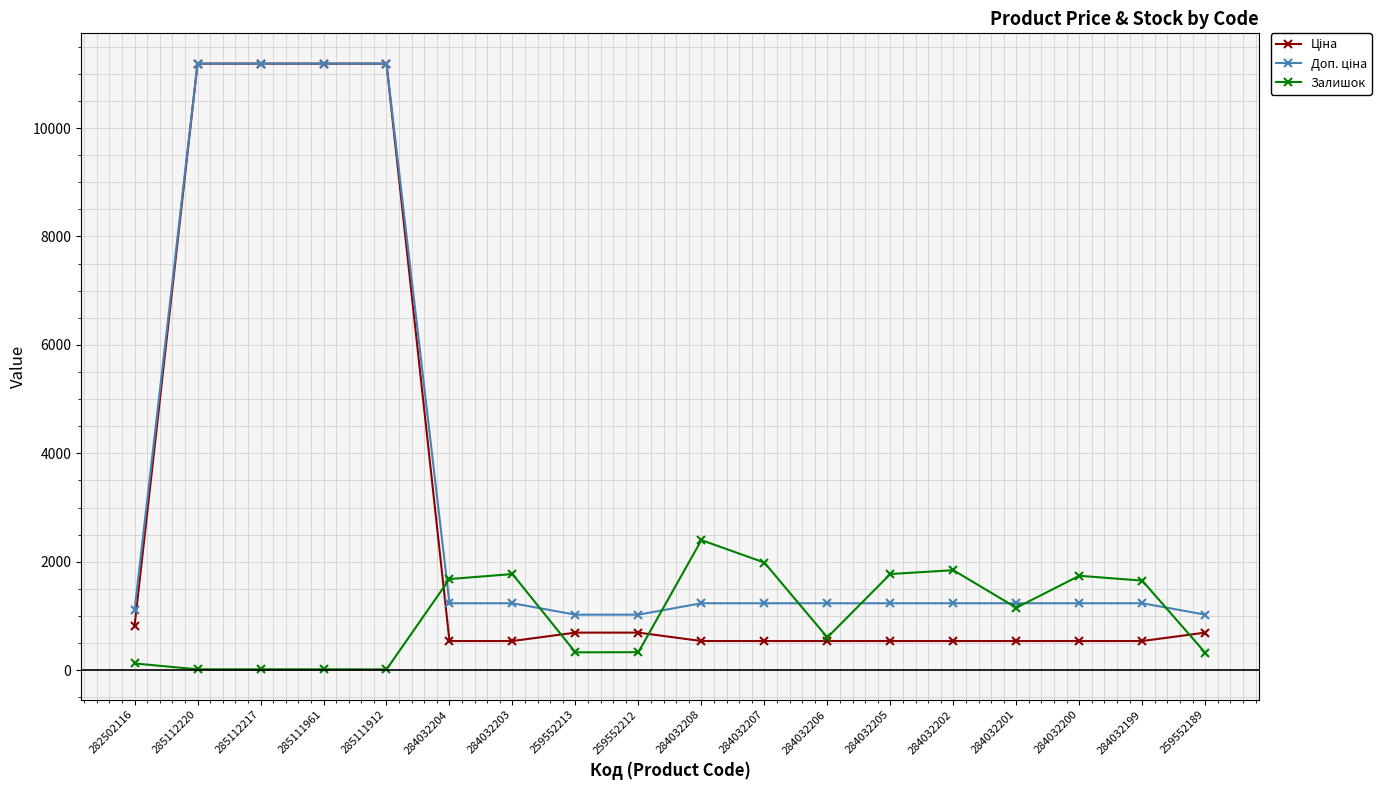

True or false: Залишок has more than 2 interior local peaks.

True